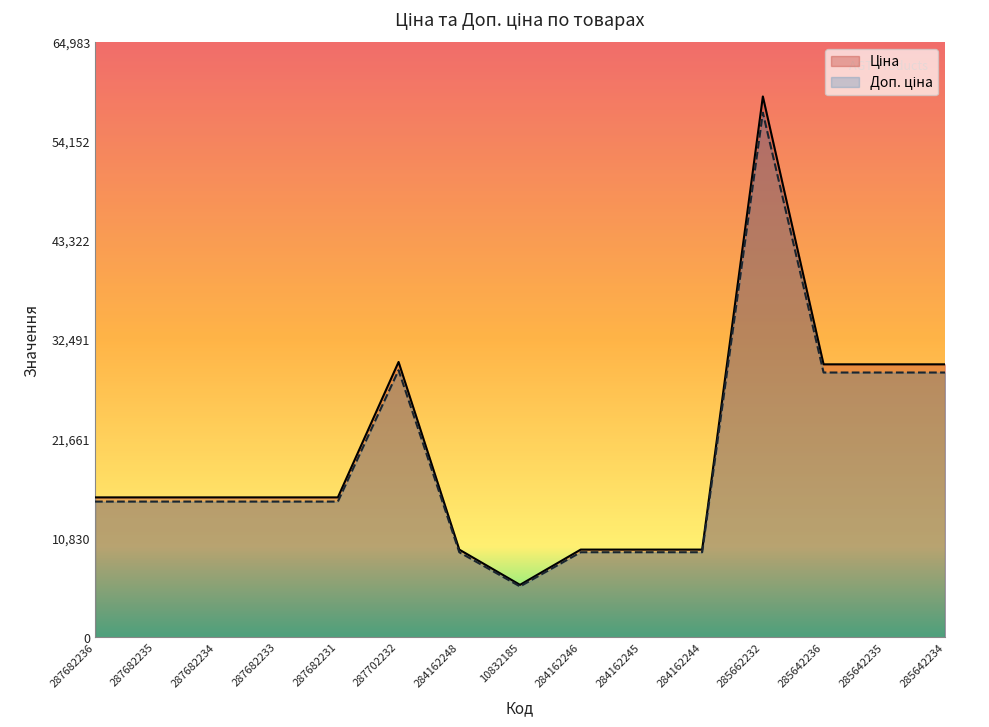

Which has a higher value, 287682233 or 284162248?

287682233